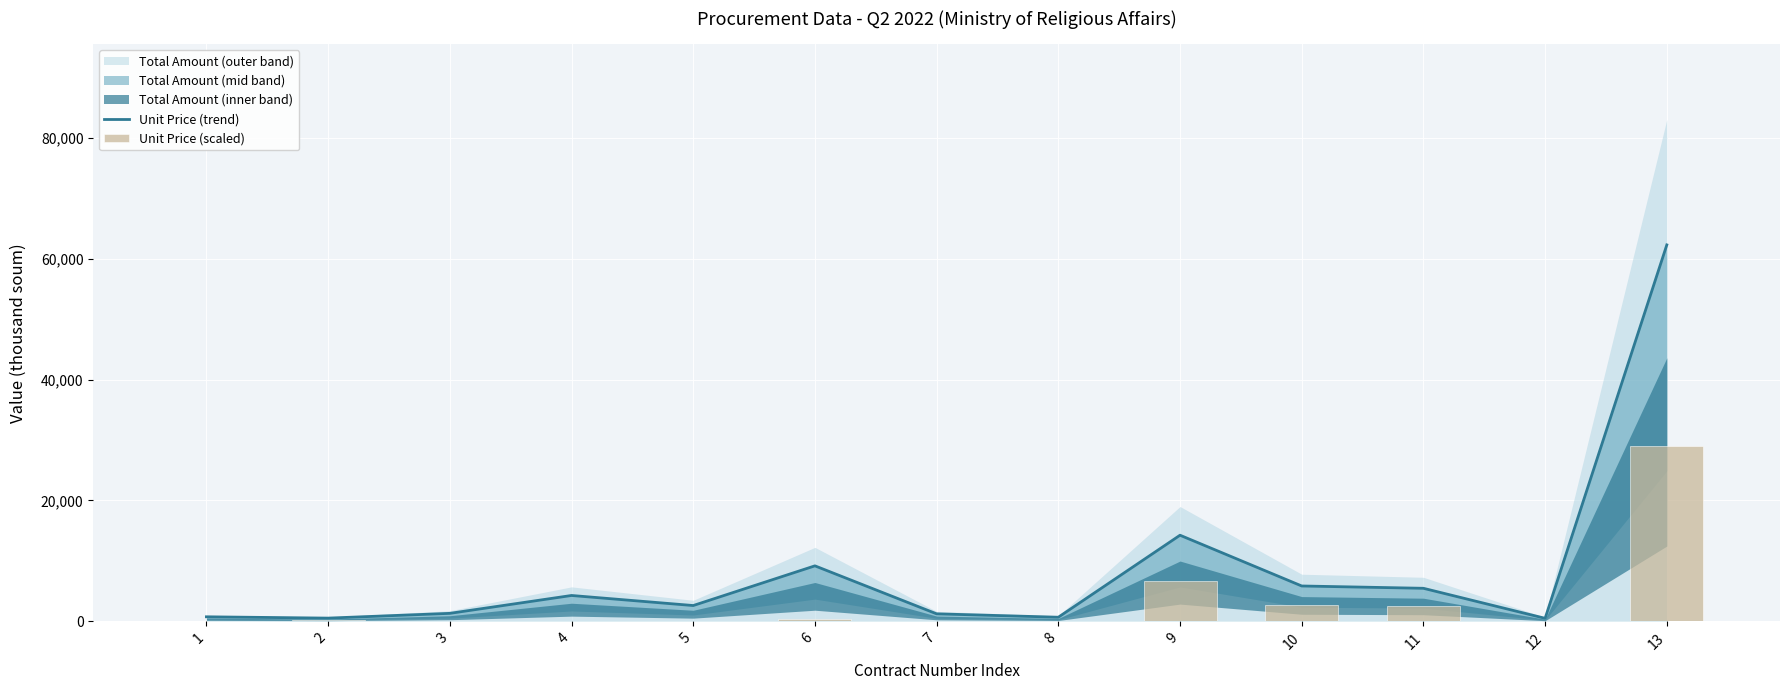

At which label is Unit Price (scaled) closest to 14537?

9